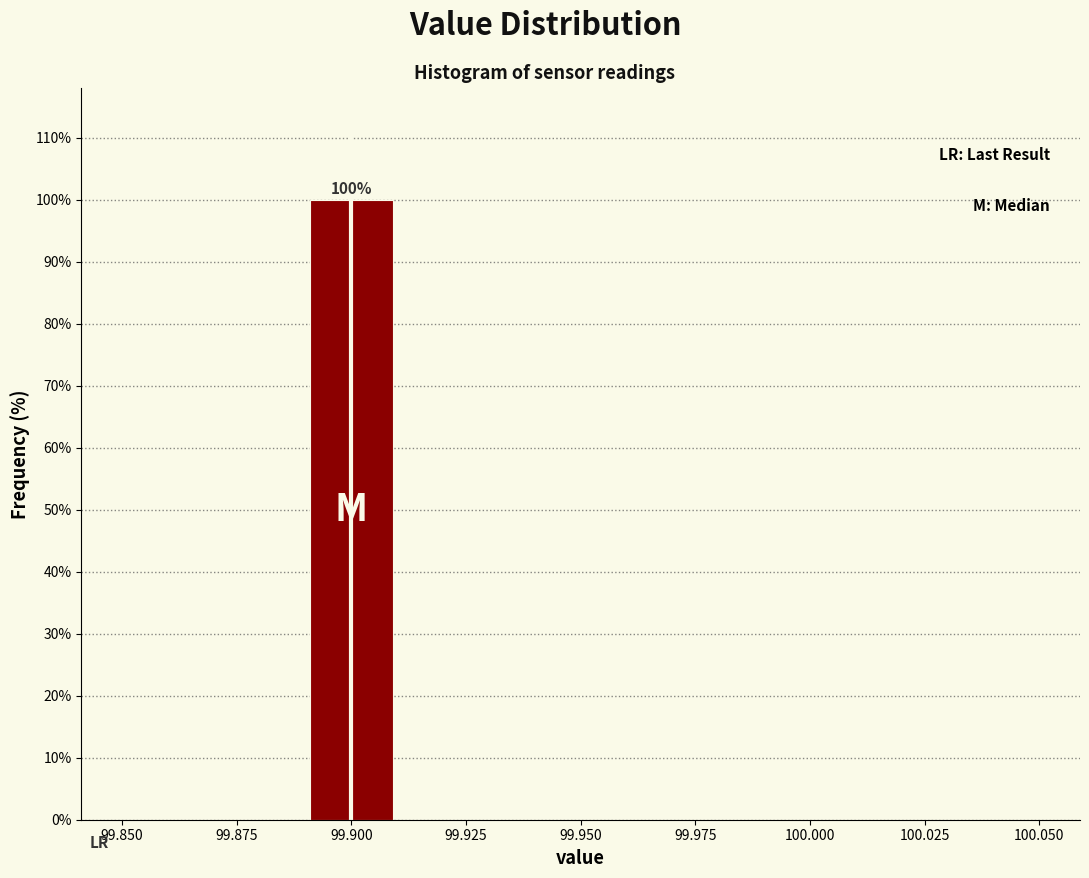

Over which range of the x-axis is the bar tallest?

99.89 to 99.91